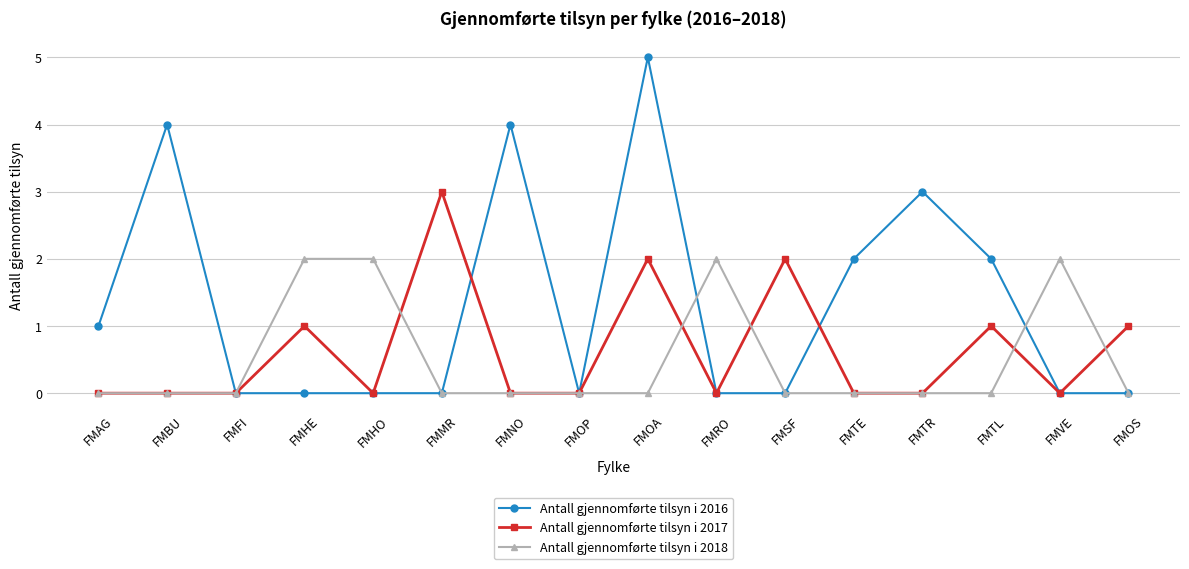

Rank the series by their average value, from highest to lowest.

Antall gjennomførte tilsyn i 2016, Antall gjennomførte tilsyn i 2017, Antall gjennomførte tilsyn i 2018